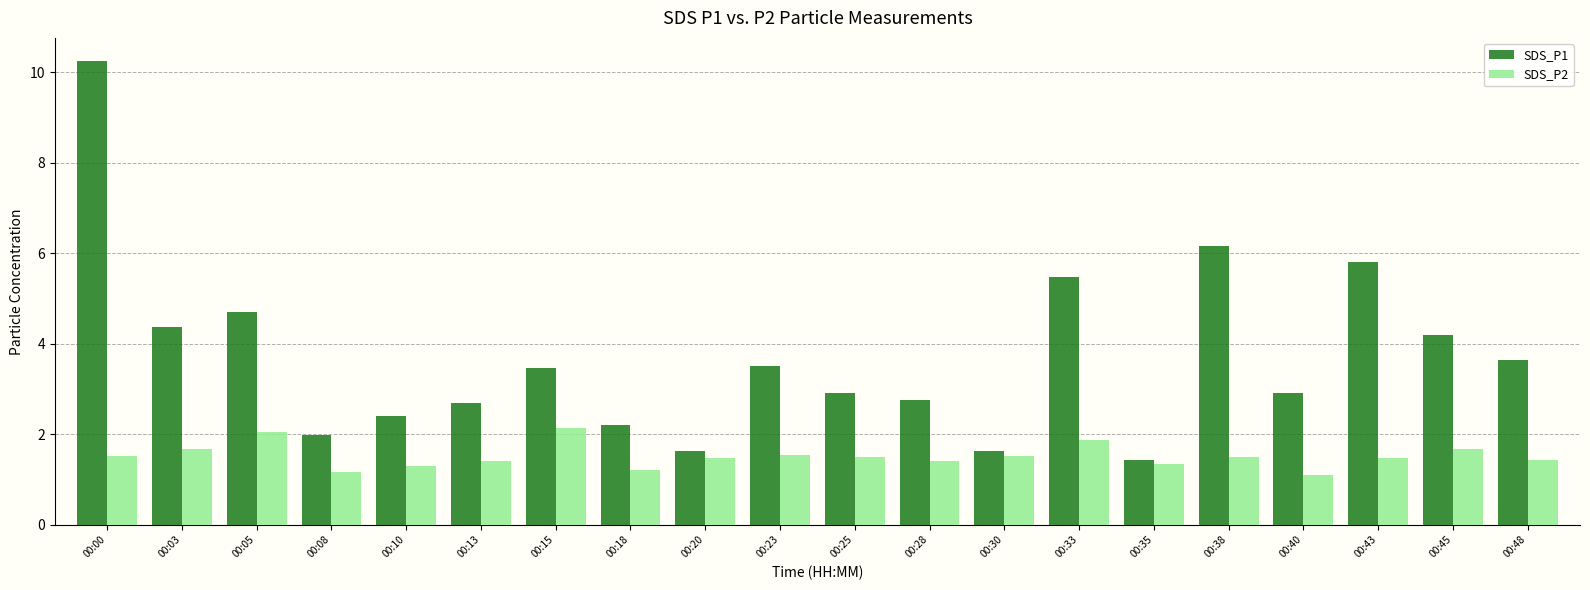

True or false: SDS_P2 has a value of 1.5 at 00:30.

True